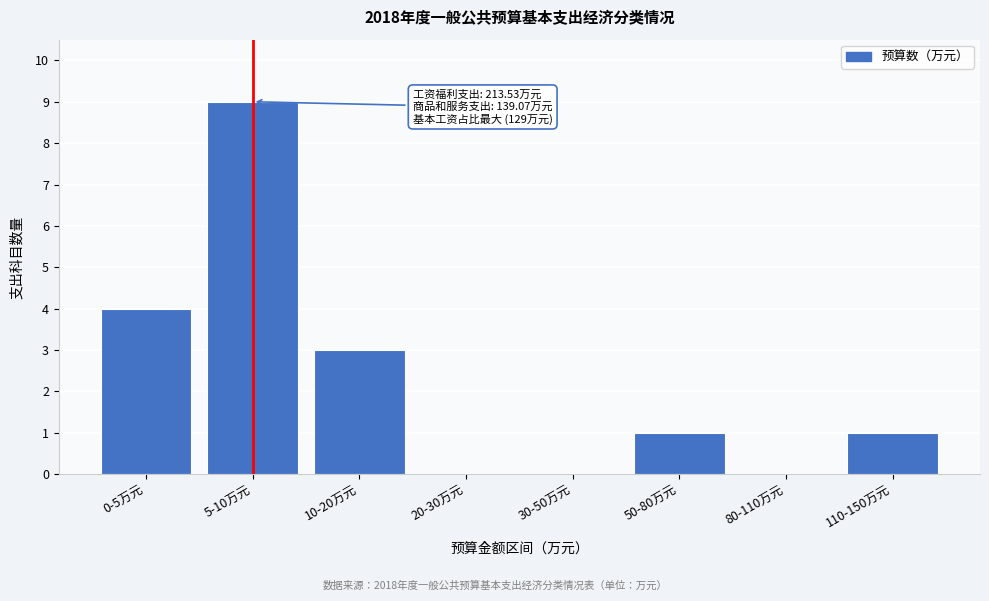

Reading left to right, list all the values displayed in this chart.

0-5万元=4	5-10万元=9	10-20万元=3	20-30万元=0	30-50万元=0	50-80万元=1	80-110万元=0	110-150万元=1